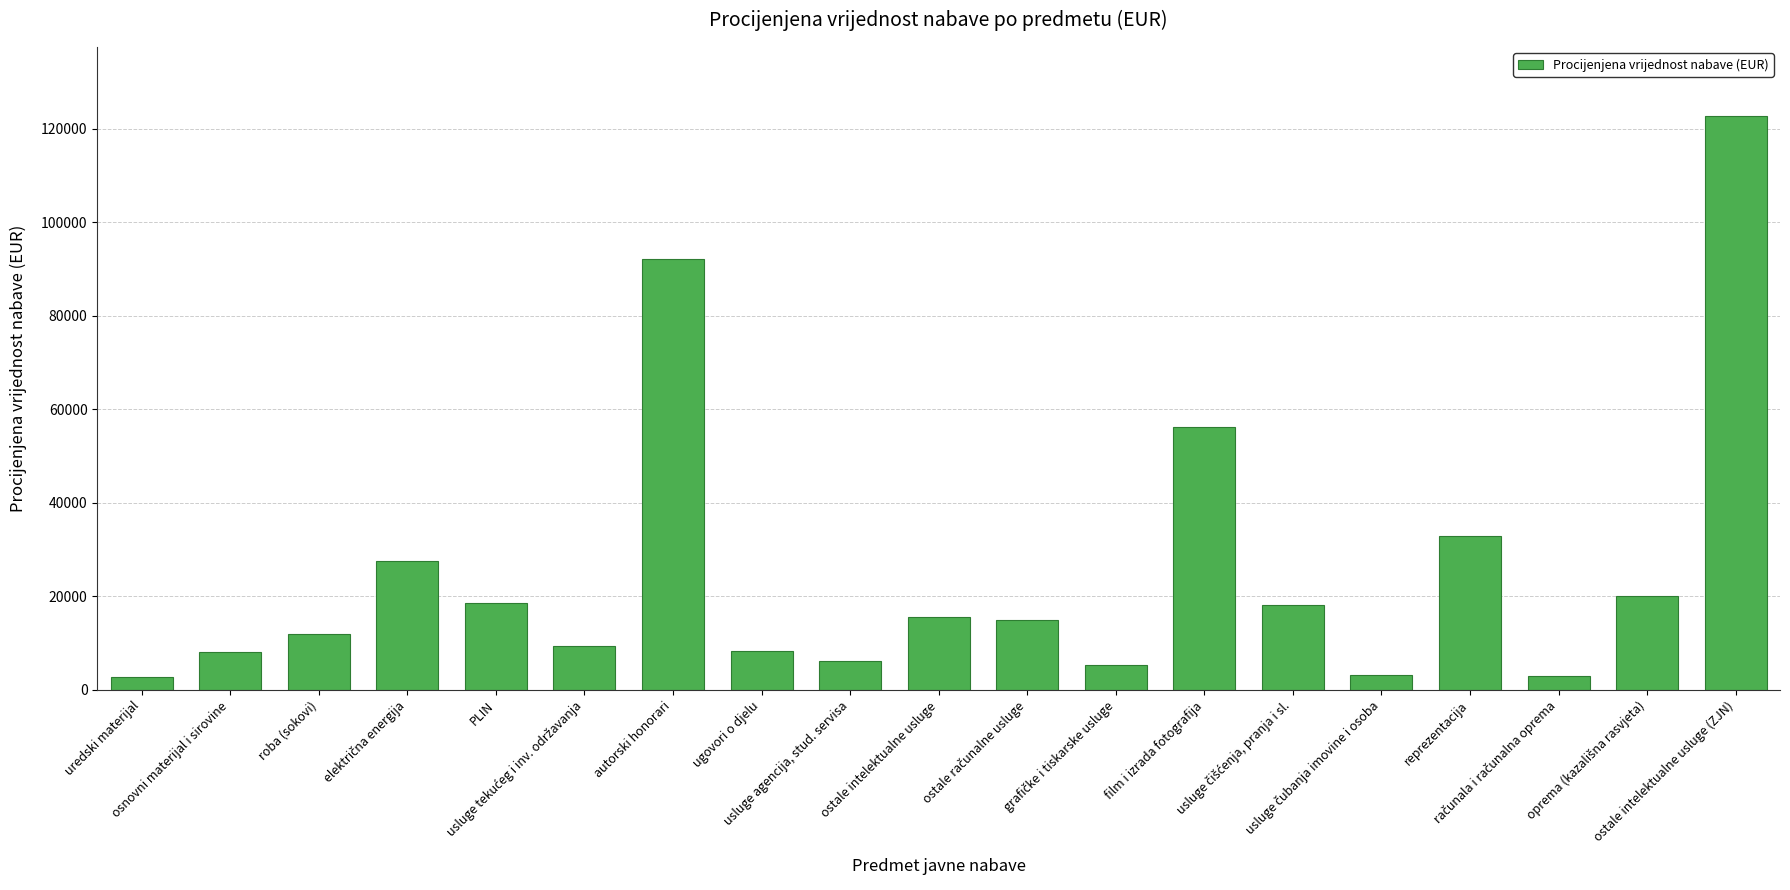

What is the difference between the maximum and minimum values?

119850